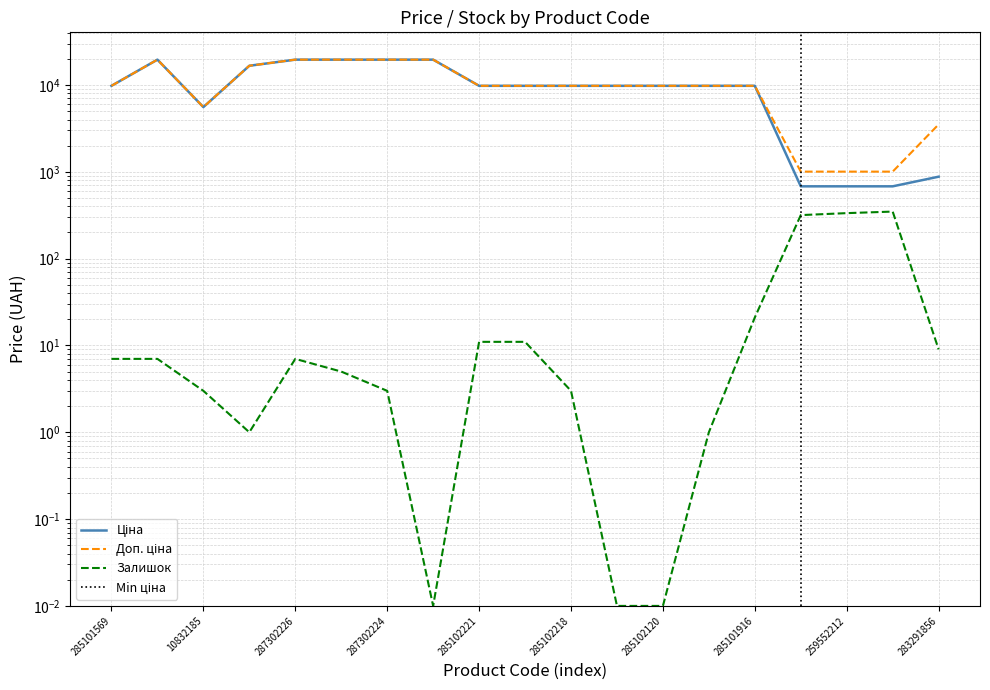

In Залишок, how many points are lower than both neighbors (excluding endpoints)?

2